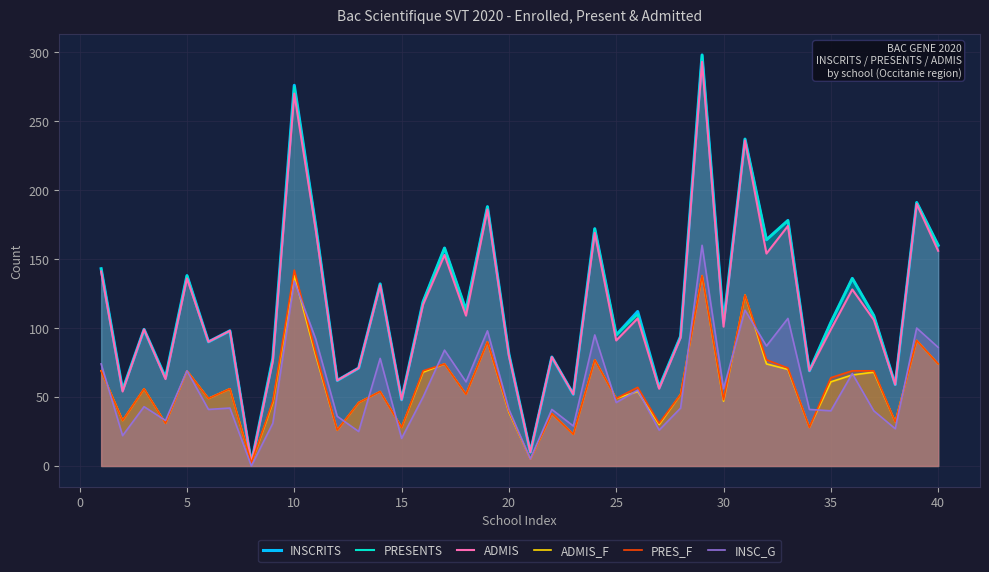

How many lines are shown in the chart?

6